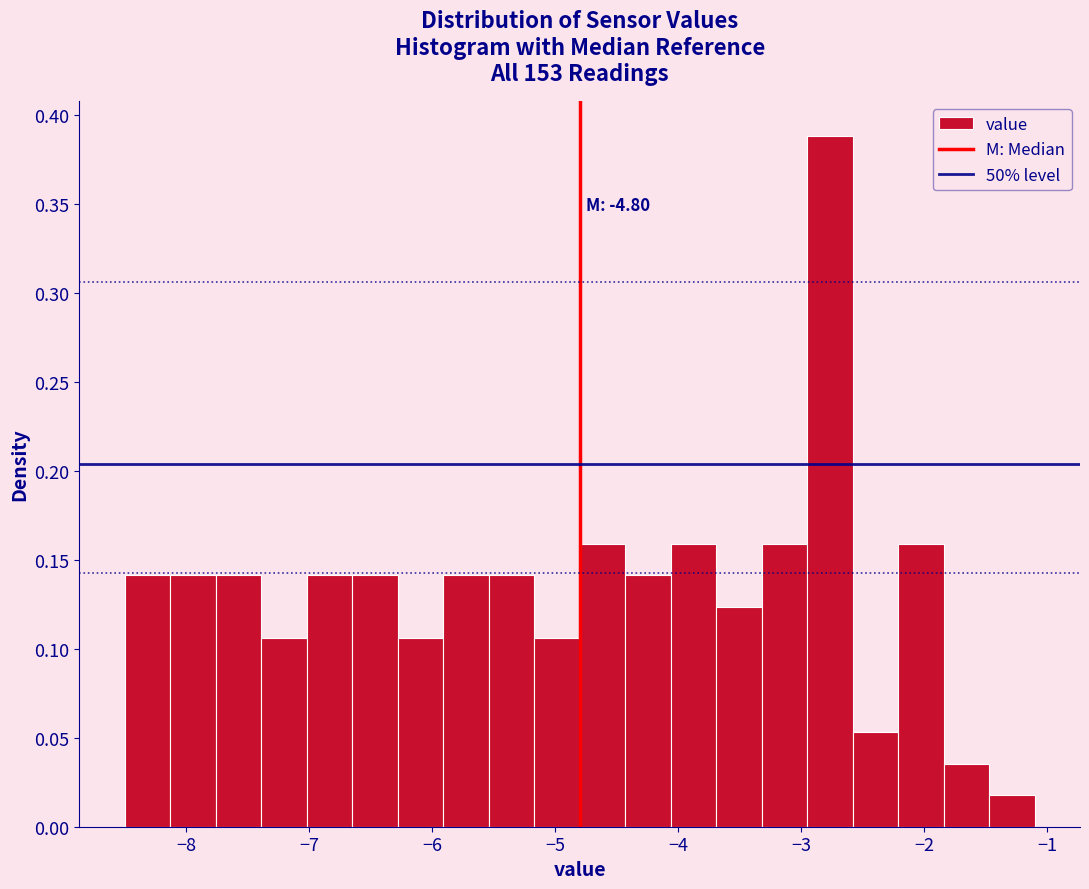

Around what value on the x-axis is the tallest bar? Give the approximate position of its centre, as read against the axis.

-2.8